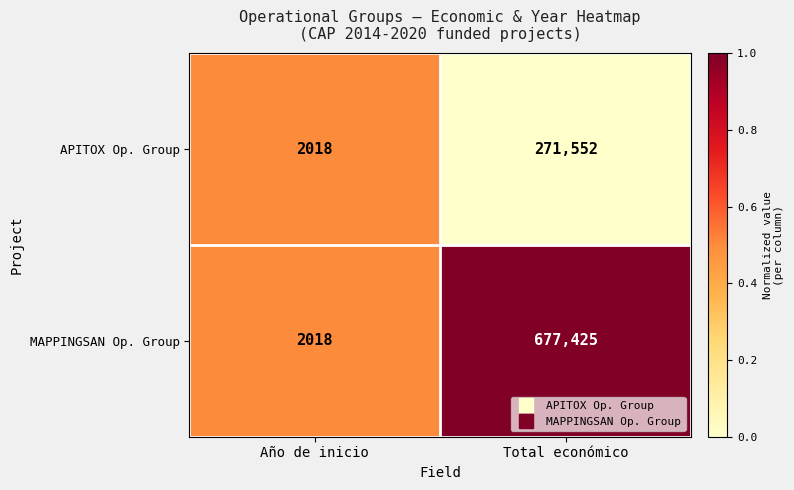

True or false: APITOX Op. Group has a value of 2018 at Año de inicio.

True